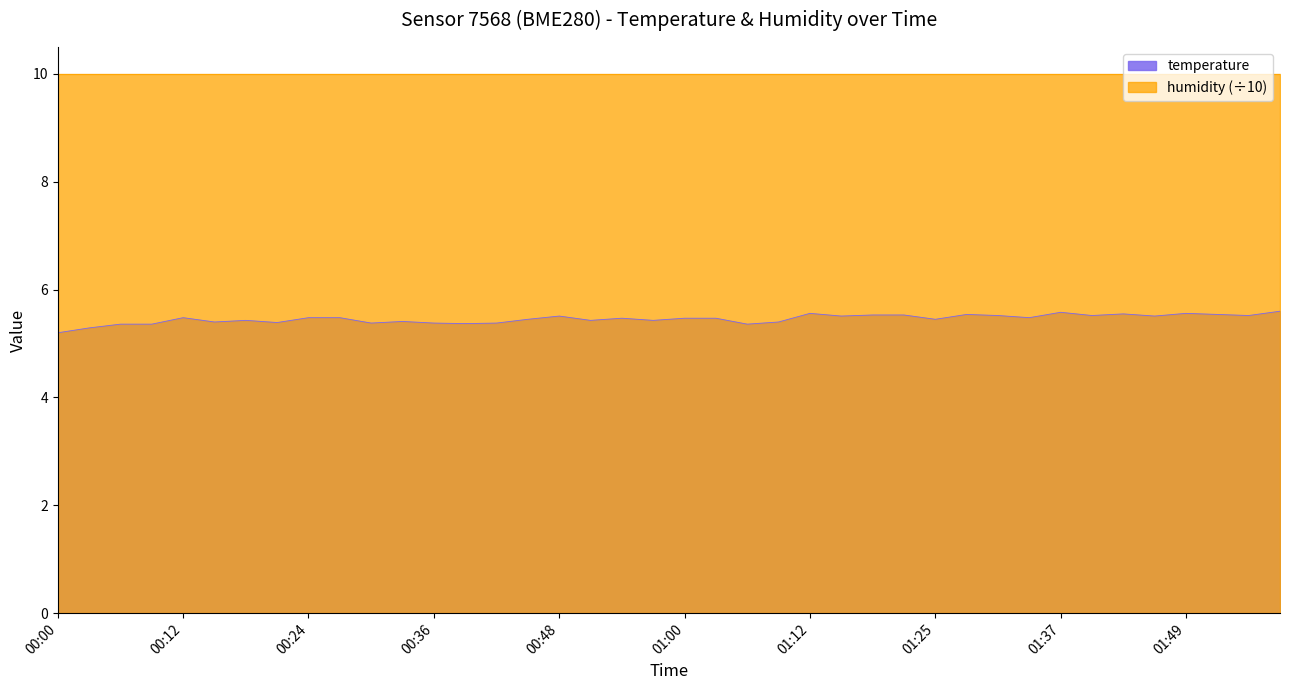

Between 00:09 and 01:37, which is larger?

01:37